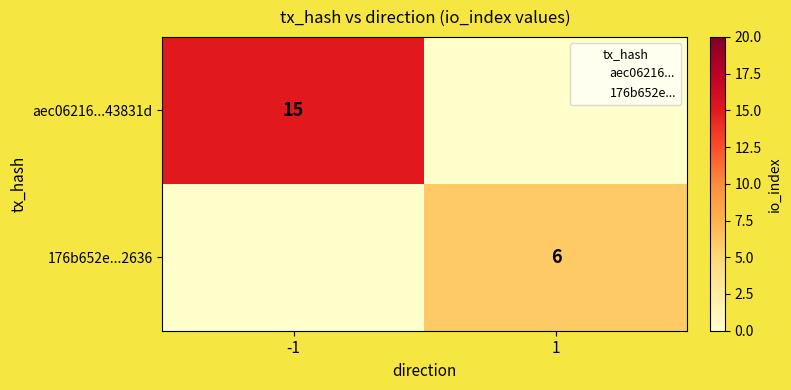

At how many categories does at least one series exceed 3?

2